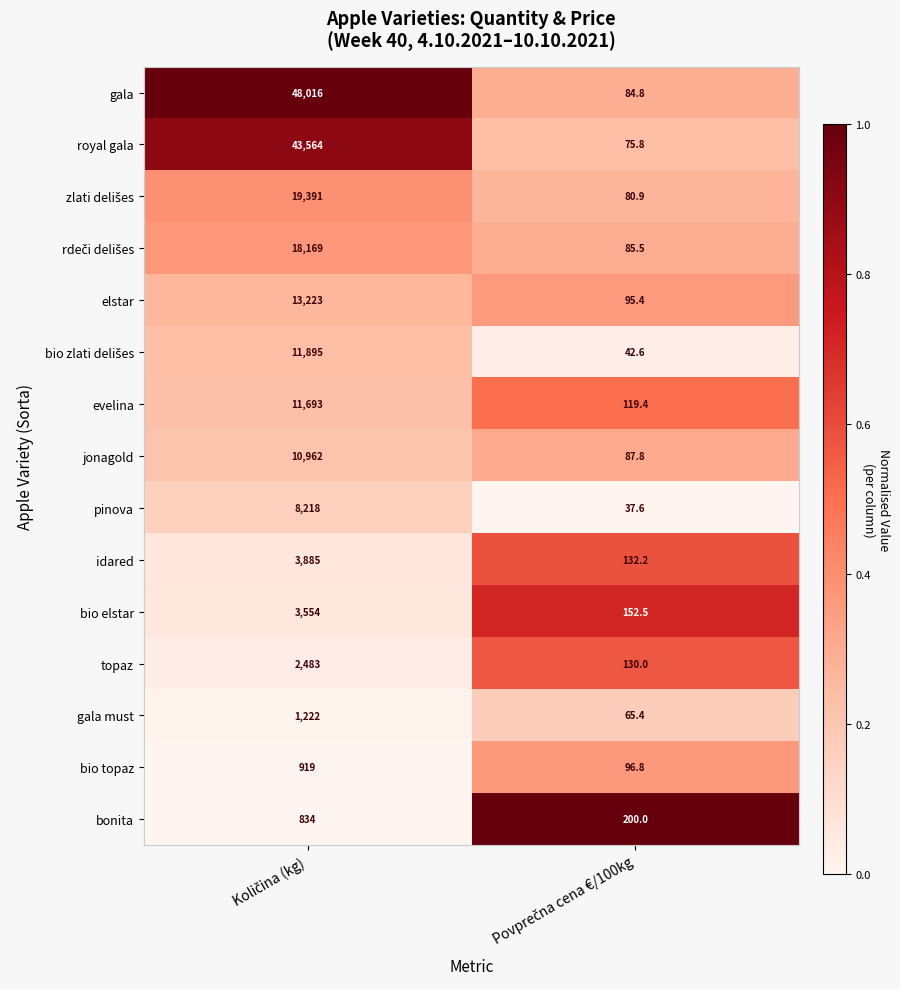

What is the minimum value for gala must?

65.4